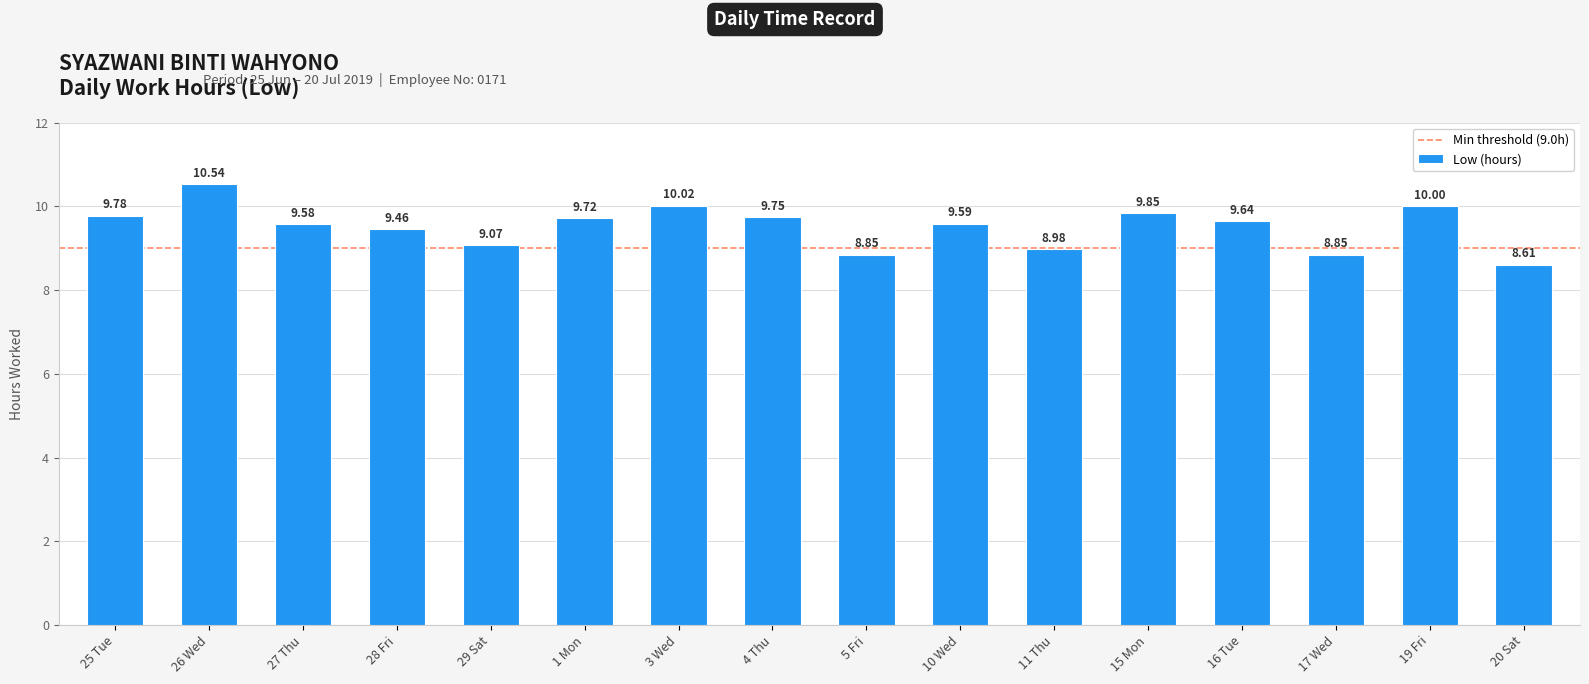

What is the average value?

9.5